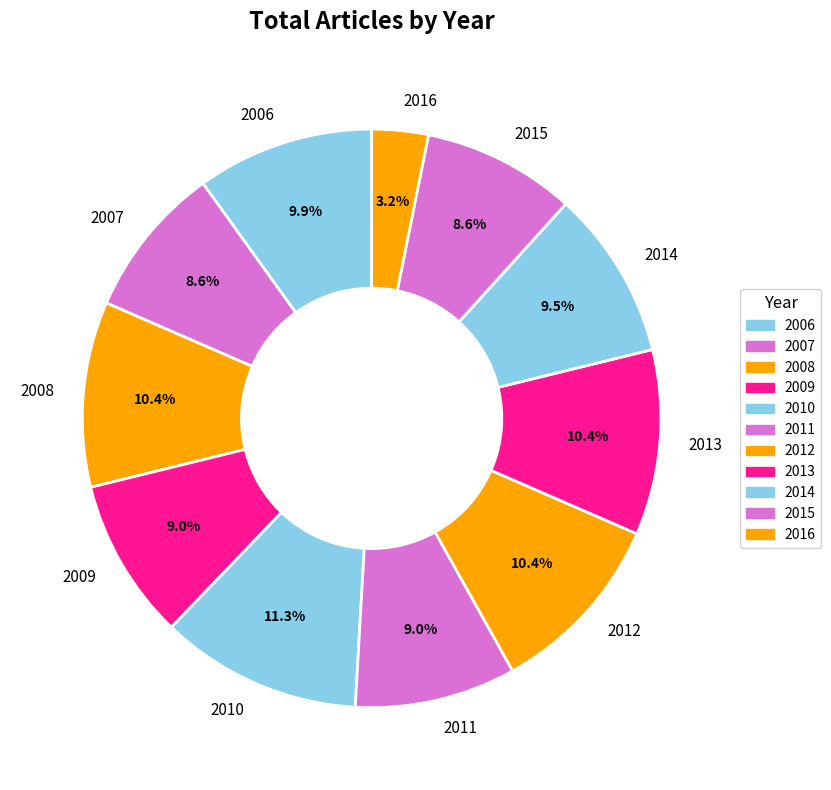

How many segments does this pie chart have?

11